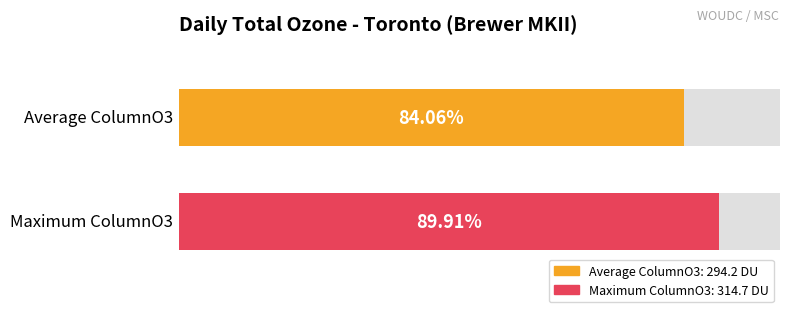

The value at 1992-09-19 is 117.8. True or false?

False